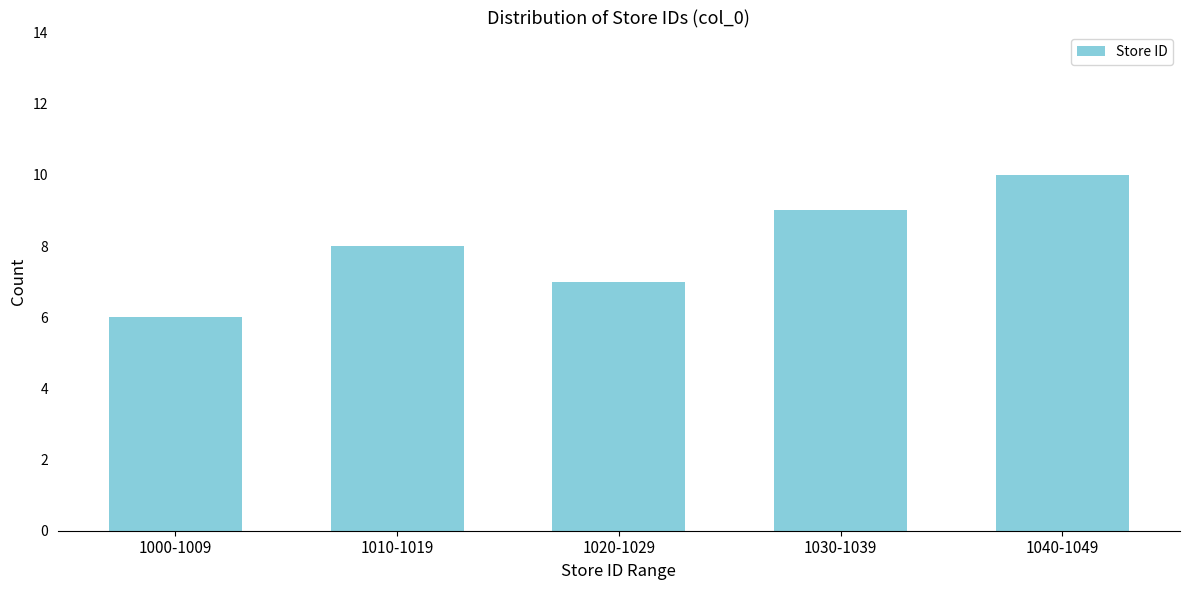

Reading left to right, list all the values displayed in this chart.

6	8	7	9	10